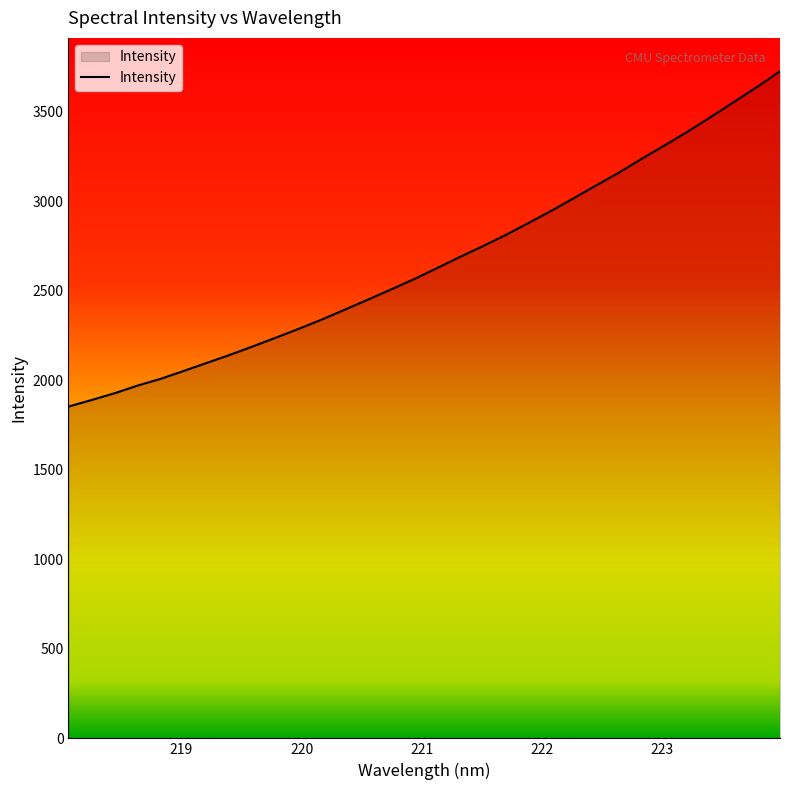

What is the difference between the maximum and minimum values?

1872.6